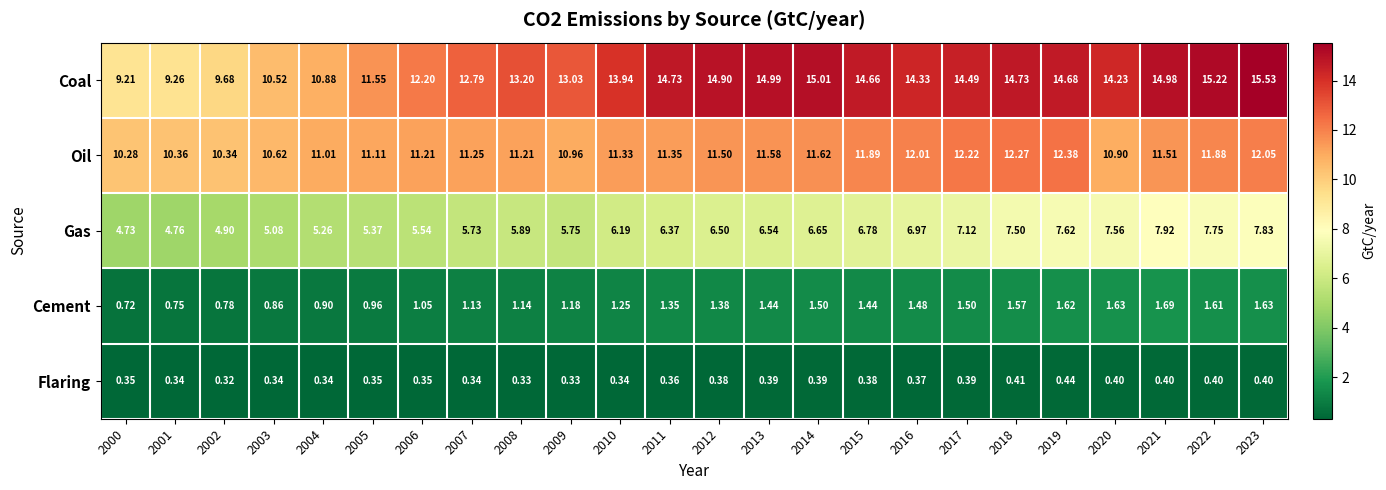

Is the value of Cement at 2011 greater than the value of Gas at 2015?

No